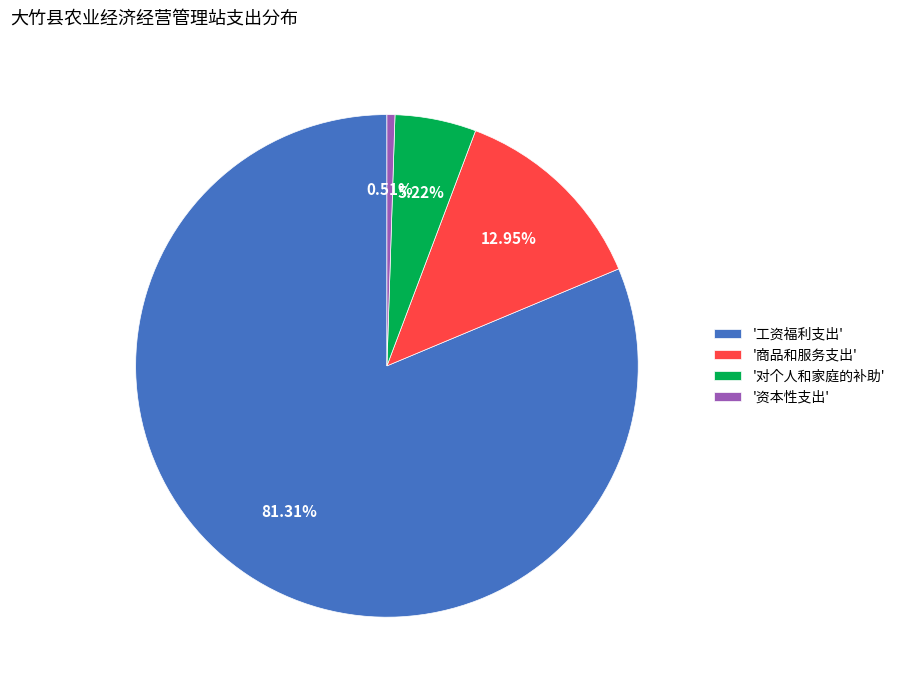

Which category accounts for the majority?

'工资福利支出'